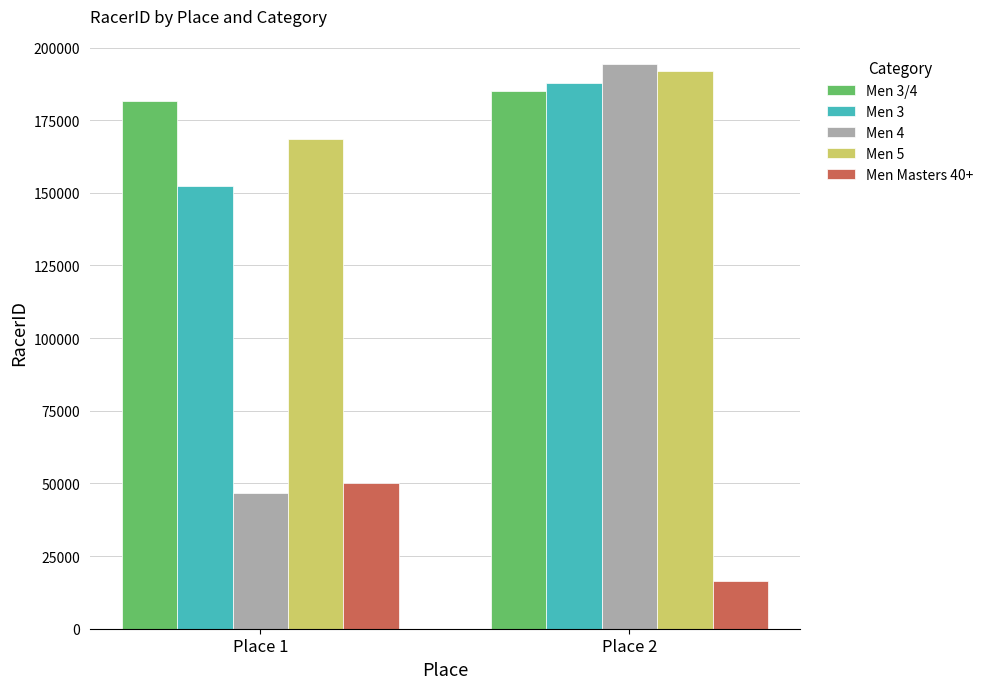

What is the difference between the highest and lowest values at Place 1?

134588